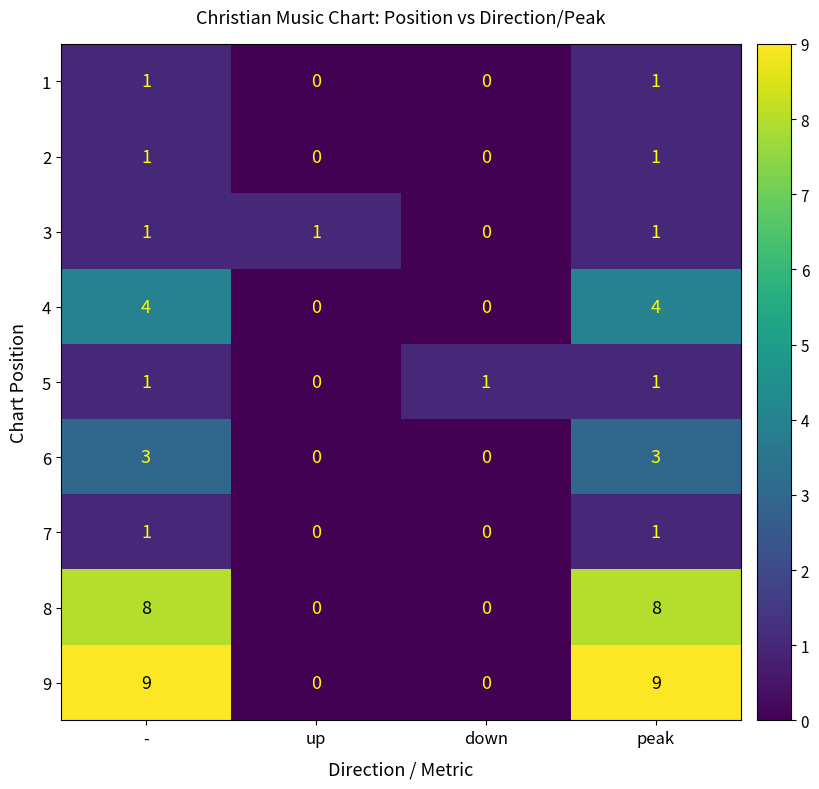

What is the sum of all 6 values?

6